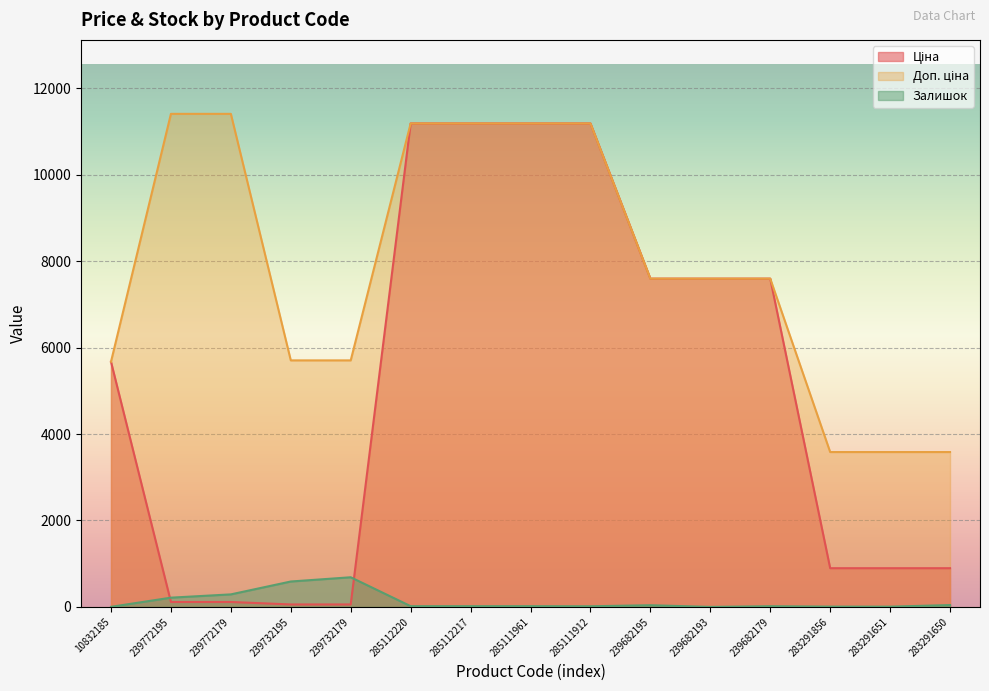

Is the value of Залишок at 239732195 greater than the value of Доп. ціна at 239682195?

No